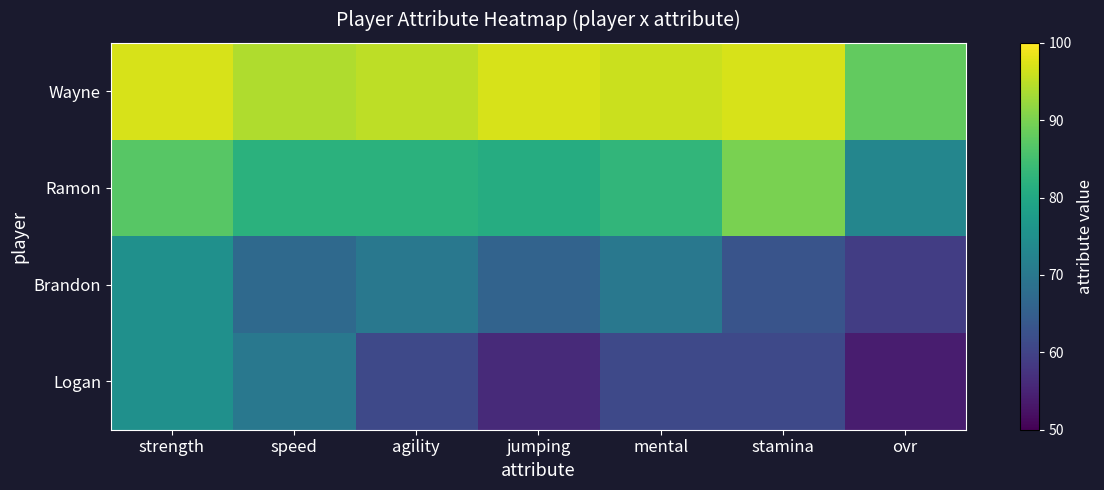

Reading right to left, what are all the values shown in this chart?

Wayne: ovr=88	stamina=97	mental=96	jumping=97	agility=95	speed=94	strength=97
Ramon: ovr=73	stamina=90	mental=83	jumping=81	agility=82	speed=82	strength=87
Brandon: ovr=59	stamina=63	mental=70	jumping=66	agility=70	speed=67	strength=75
Logan: ovr=54	stamina=61	mental=61	jumping=56	agility=61	speed=70	strength=75